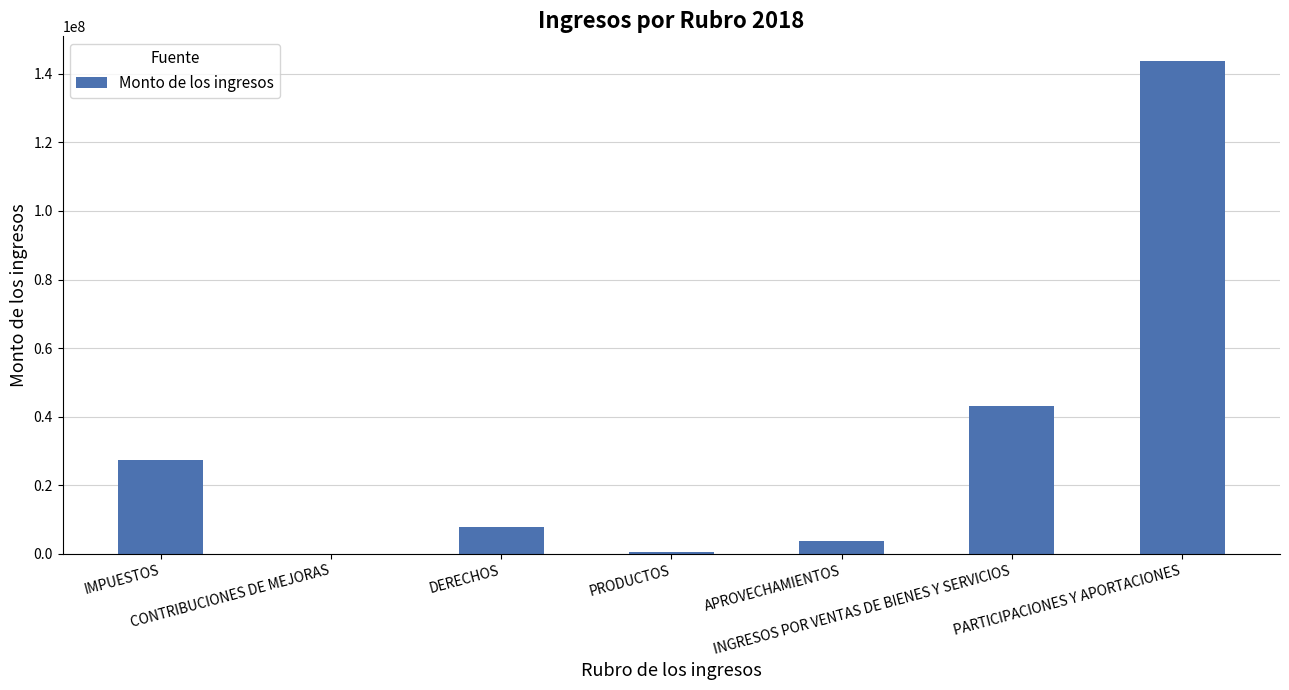

What is the sum of all values?

226503302